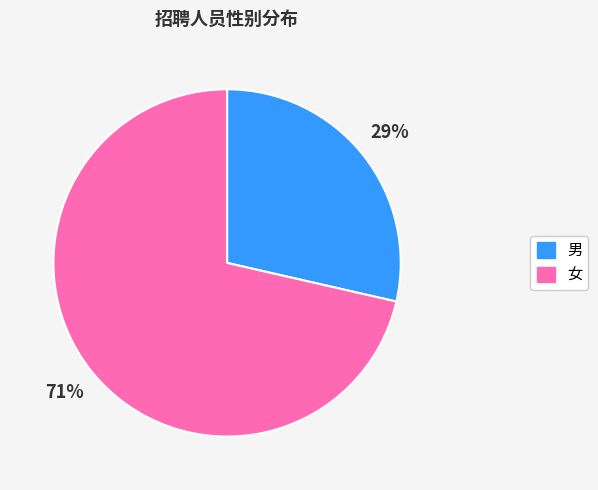

How many slices are in this pie chart?

2